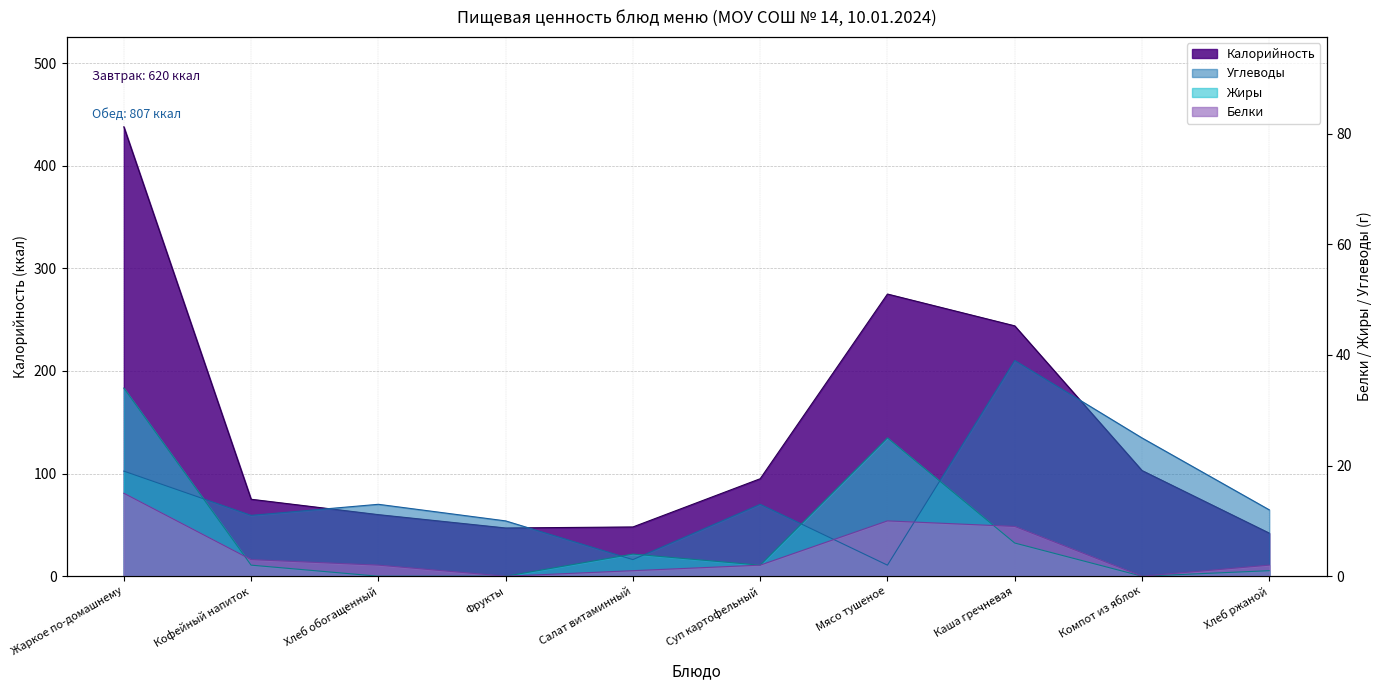

Which series has the largest range (max minus min)?

Калорийность